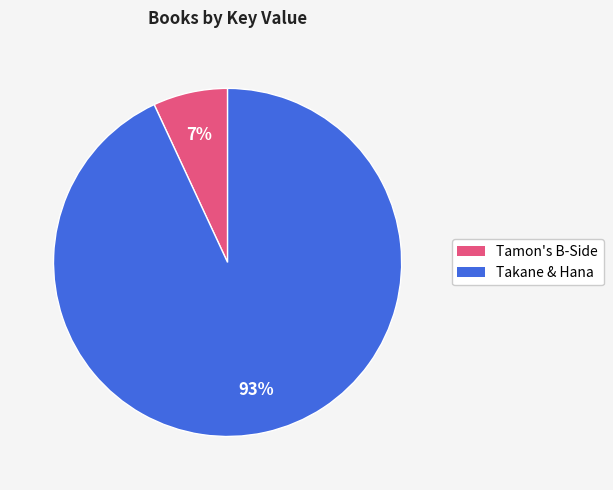

To the nearest percent, what is the average slice percentage?

50%